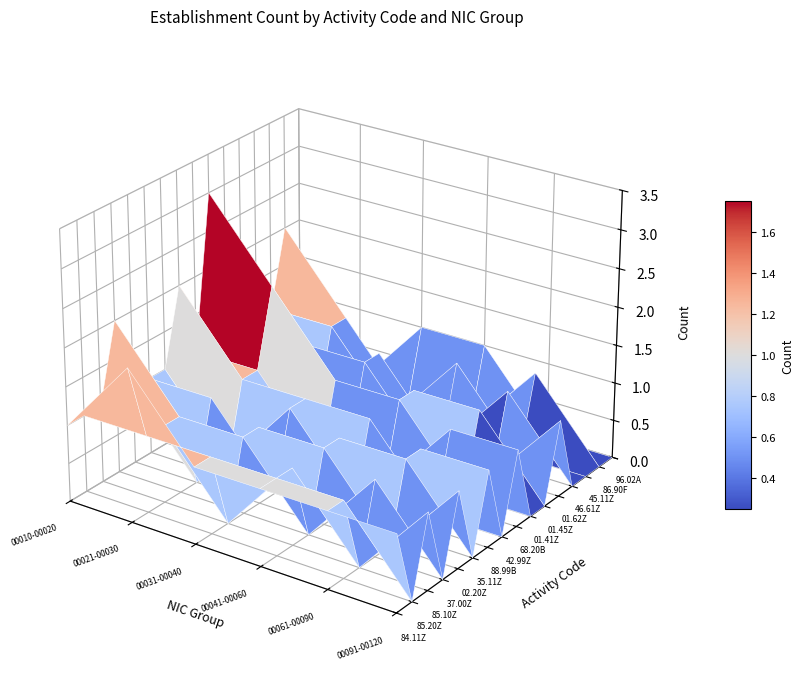

List the series in order of their peak value, highest first.

01.41Z, 84.11Z, 37.00Z, 42.99Z, 86.90F, 85.20Z, 85.10Z, 02.20Z, 35.11Z, 88.99B, 68.20B, 01.45Z, 01.62Z, 46.61Z, 45.11Z, 96.02A